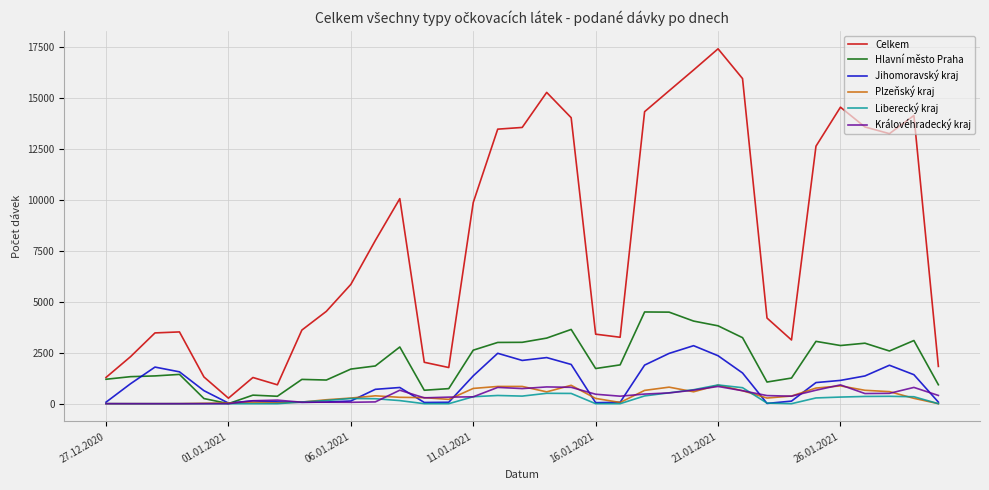

Which series has the largest range (max minus min)?

Celkem